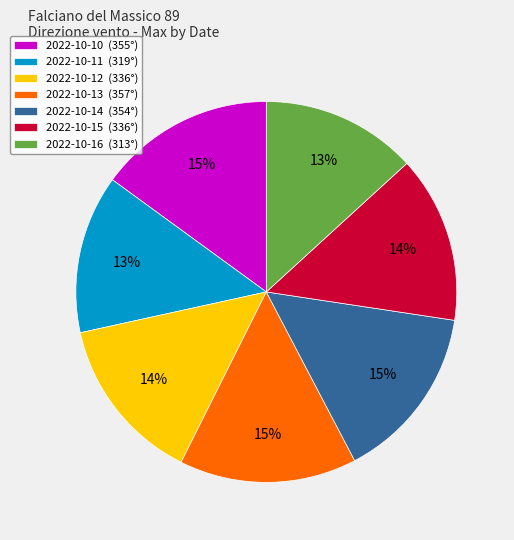

The 2022-10-10 slice represents 1% of the pie. True or false?

False